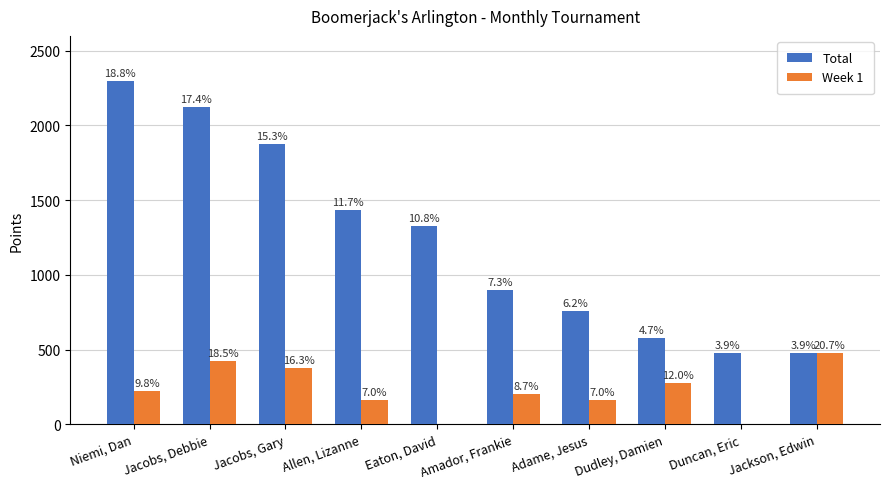

What are all the series names shown in the legend?

Total, Week 1